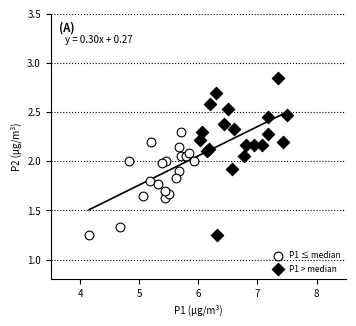

Which series reaches the maximum Y coordinate?

P1 > median